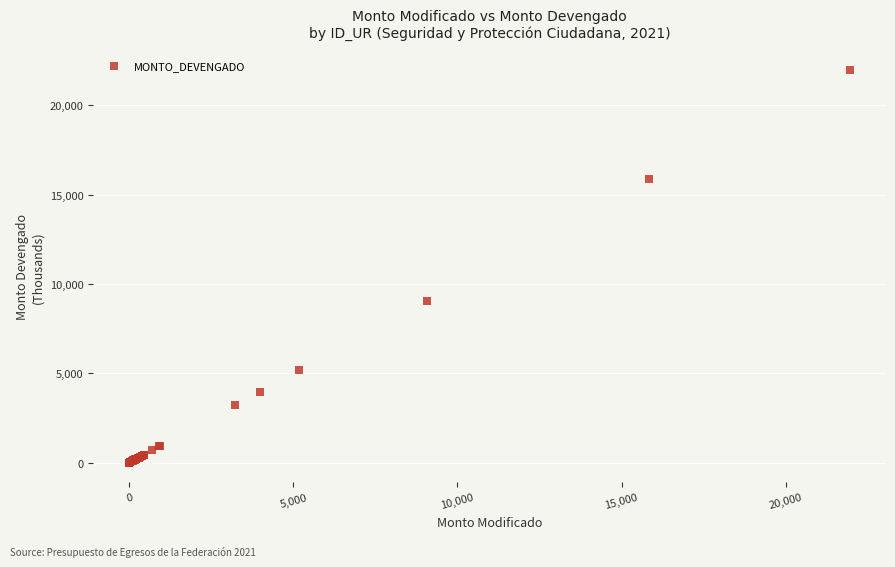

What Y value in the scatter plot is closest to 10979?

9065.9